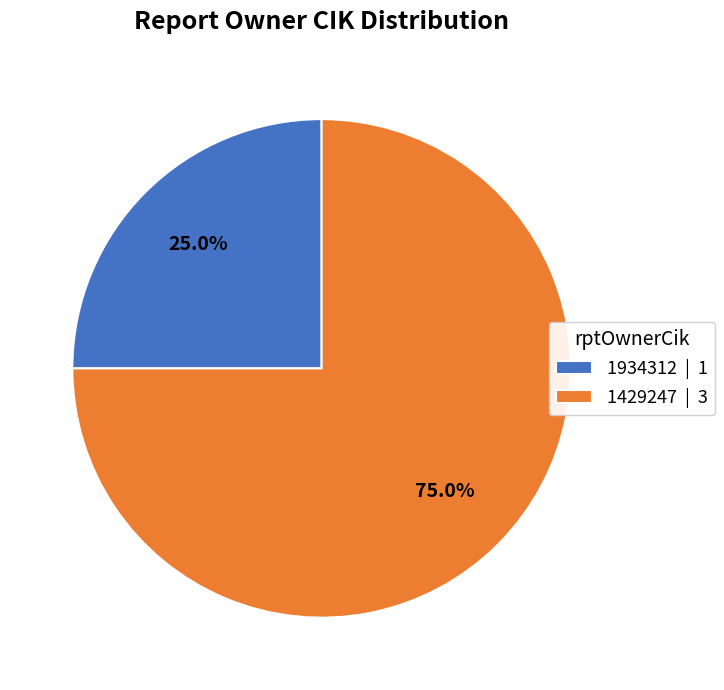

To the nearest percent, what portion does 1429247 represent?

75%